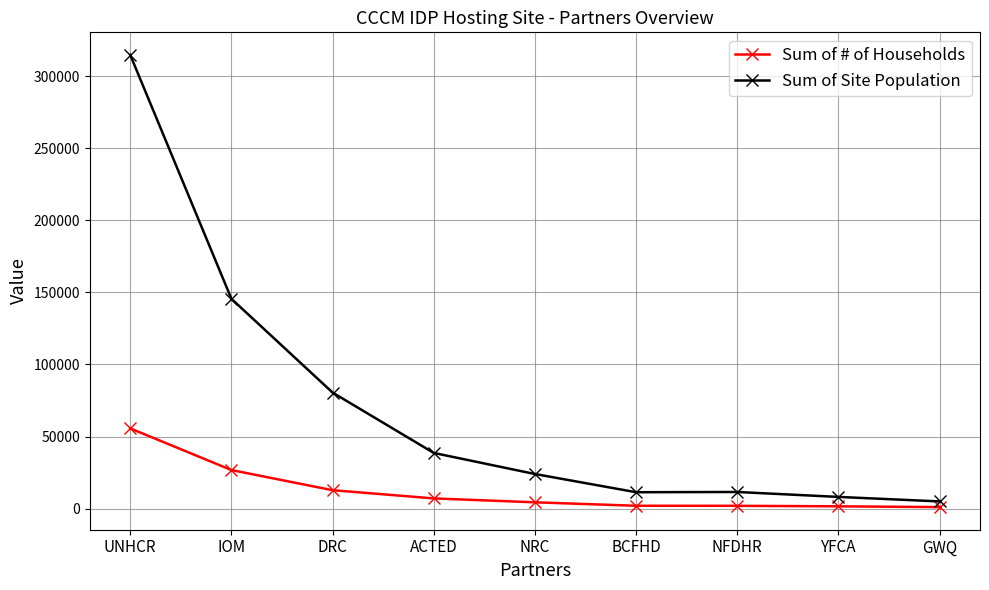

True or false: Sum of # of Households has a value of 7090 at ACTED.

True